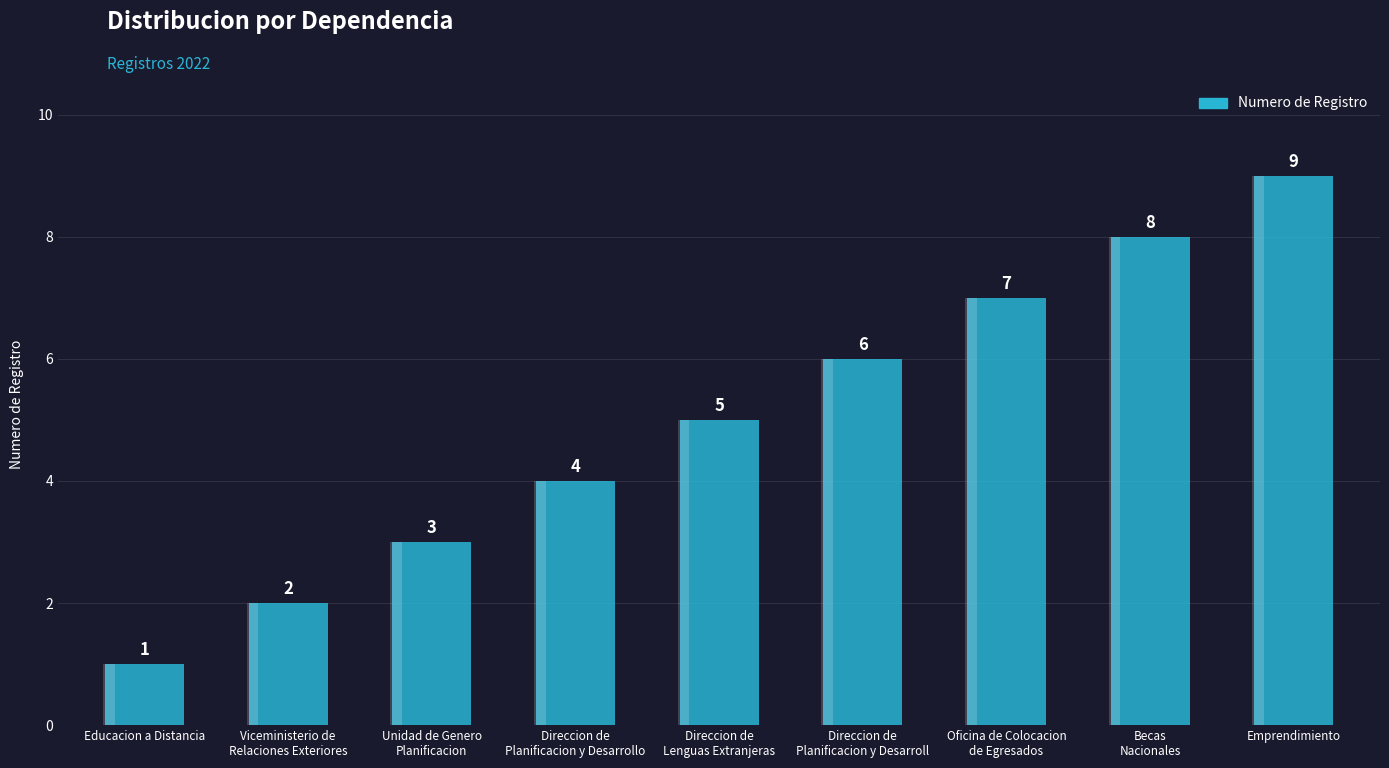

The chart shows a value of 9 at Emprendimiento. True or false?

True